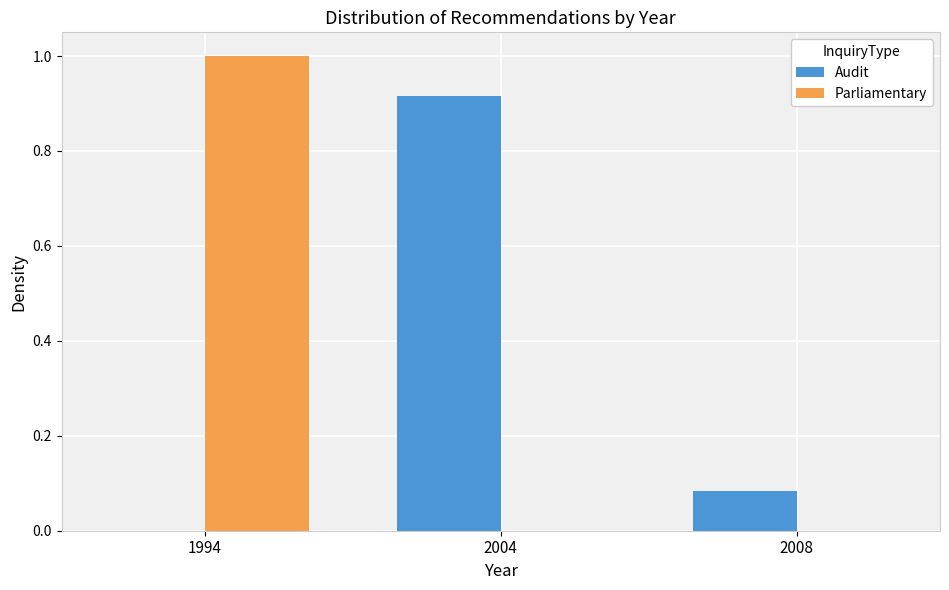

The Parliamentary series shows 1.0 at 1994. True or false?

True